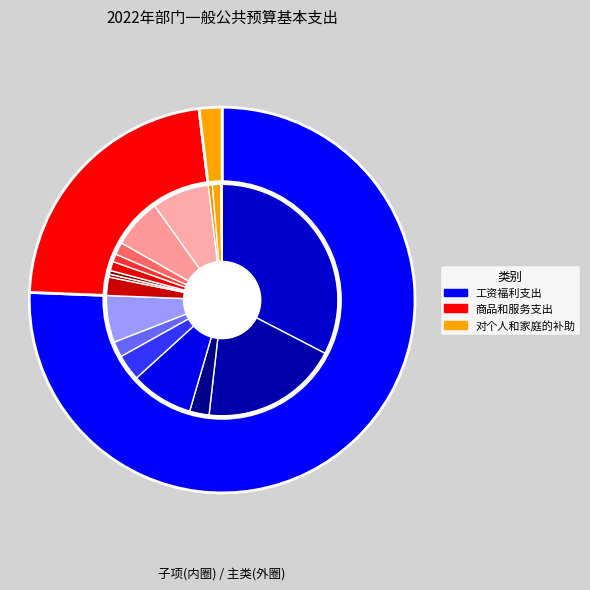

Which category has the biggest portion of the pie?

工资福利支出